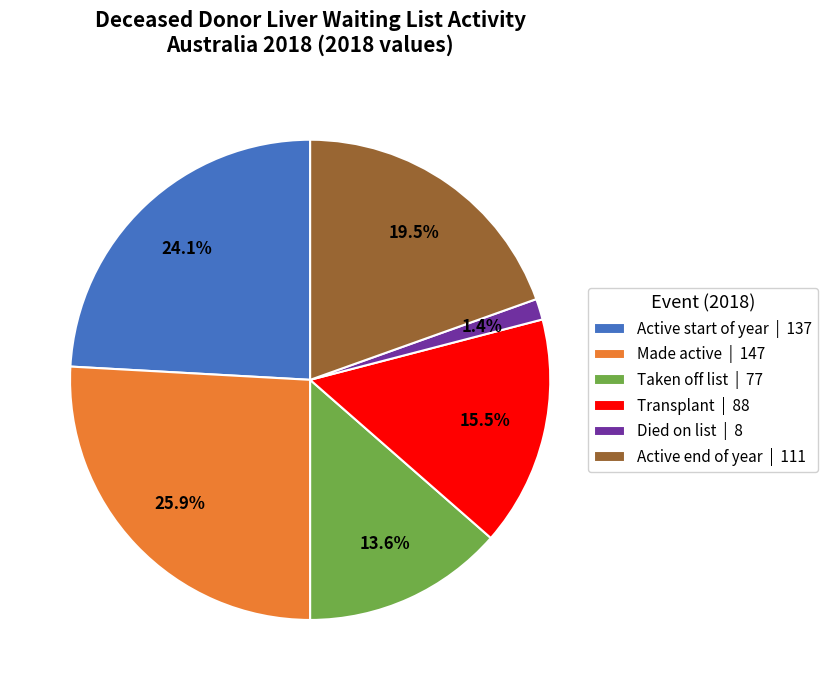

To the nearest percent, what percentage of the pie is Active start of year?

24%